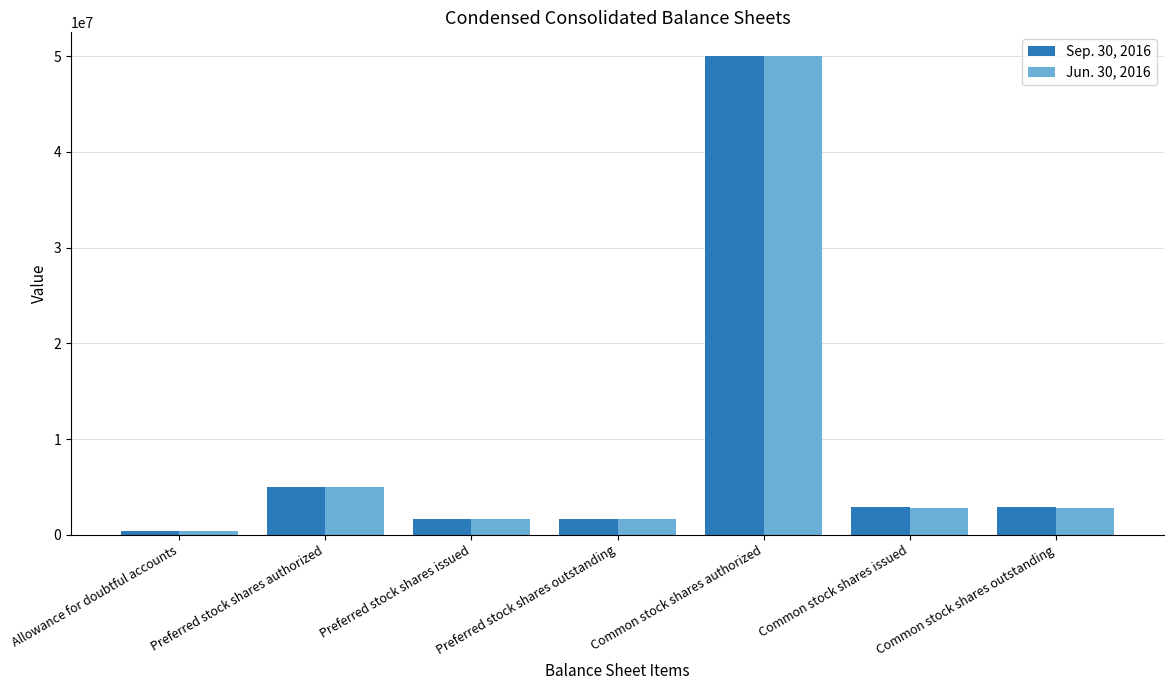

How many groups of bars are there?

7